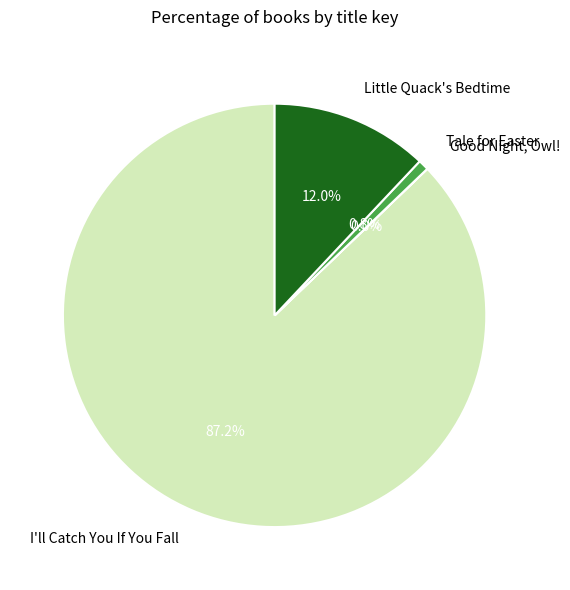

What portion of the pie excludes Little Quack's Bedtime?

88.0%